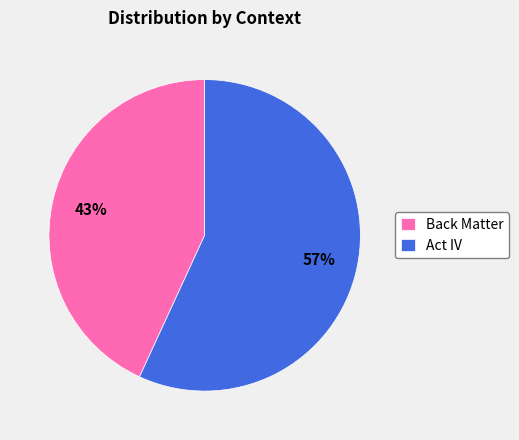

Rank the categories by value from lowest to highest.

Back Matter, Act IV